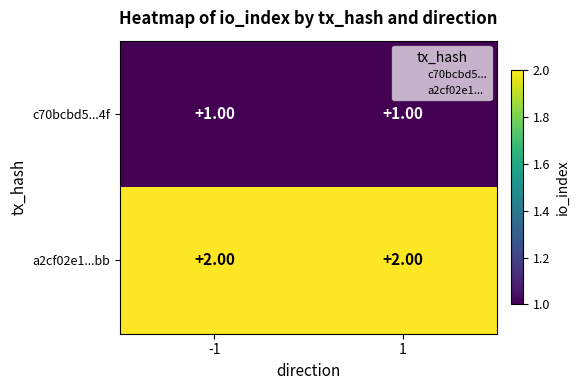

Which series has the largest total across all categories?

a2cf02e1...bb